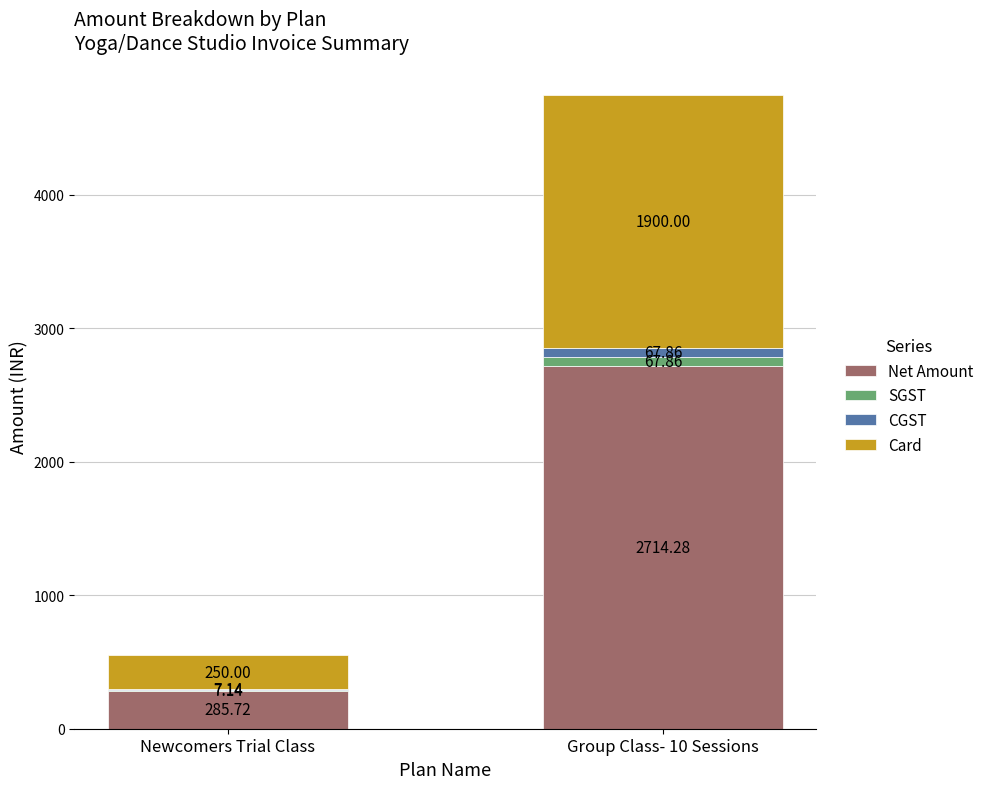

What is the total value across all series at Group Class- 10 Sessions?

4750.0